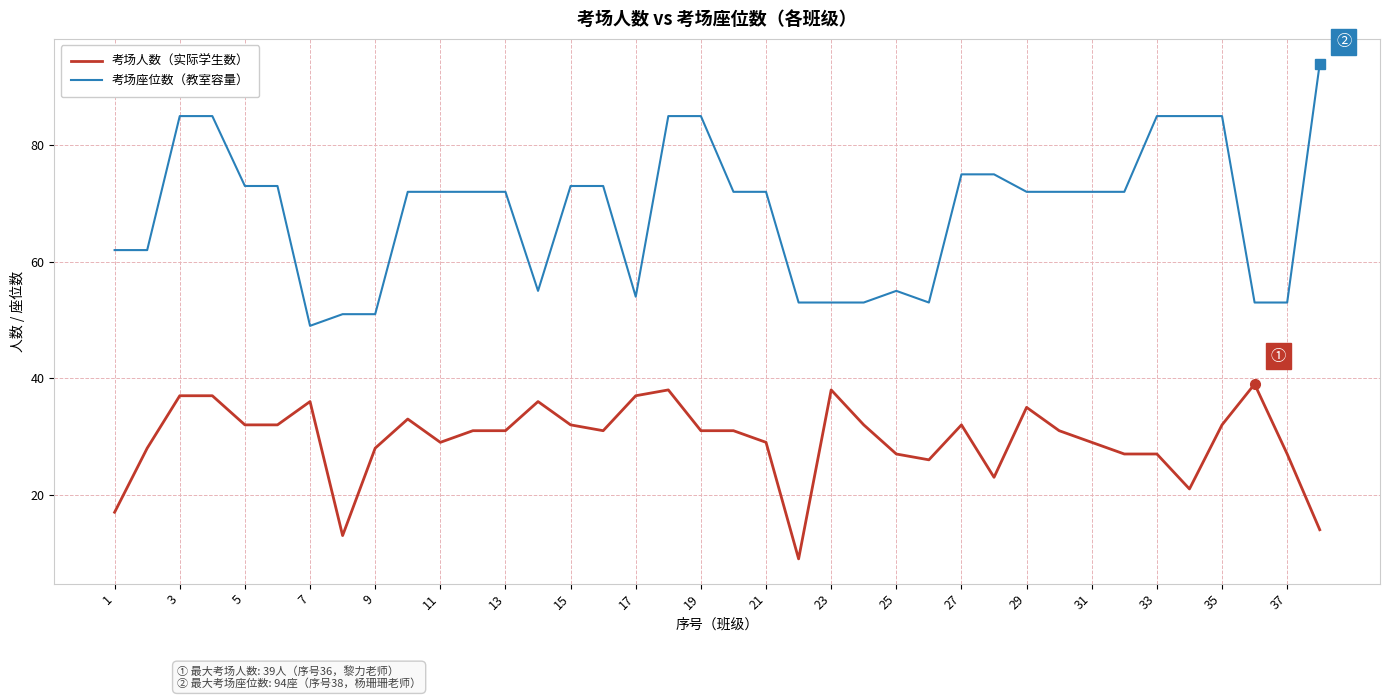

True or false: 考场座位数（教室容量） and 考场人数（实际学生数） cross at least once.

False